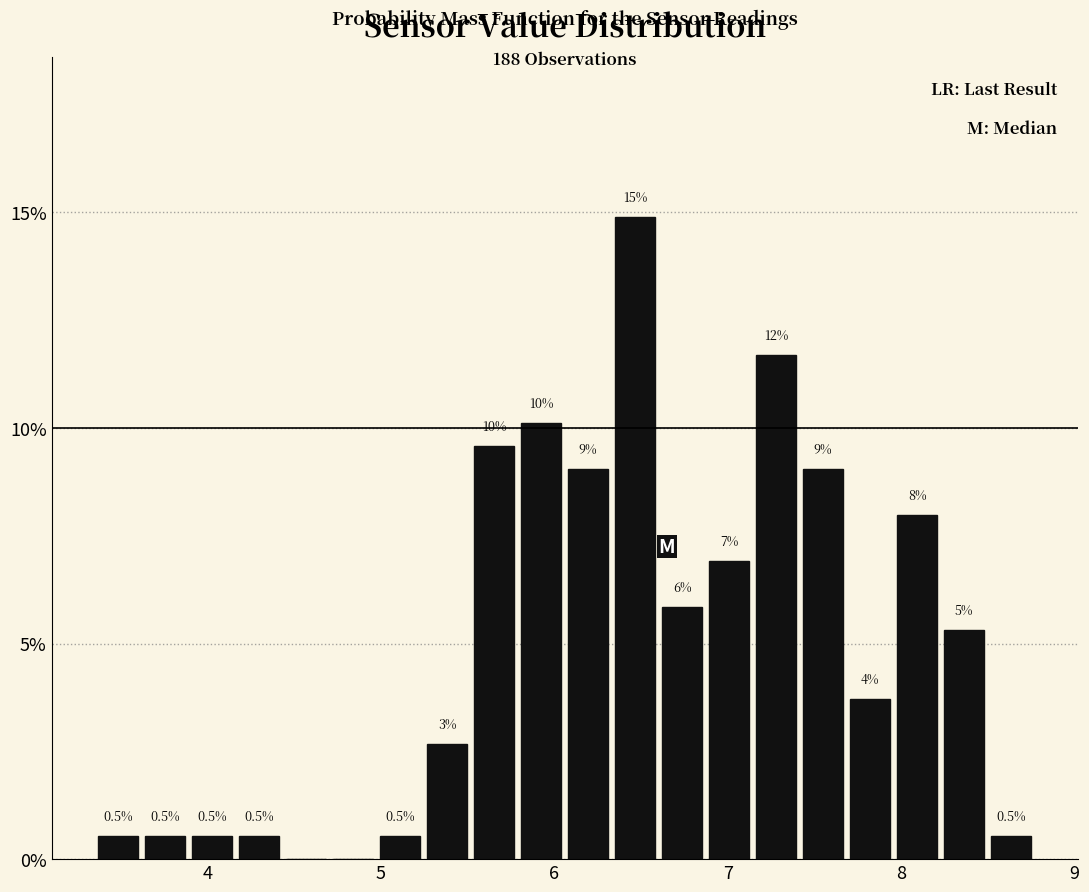

Around what value on the x-axis is the tallest bar? Give the approximate position of its centre, as read against the axis.

6.5